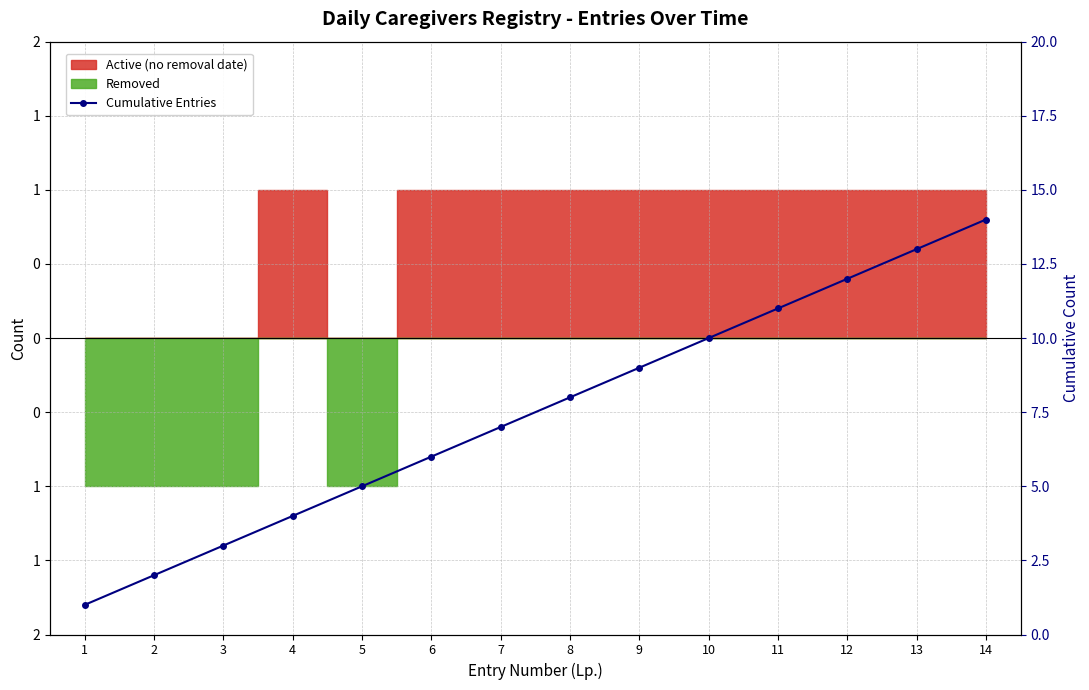

What is the value of the 12th point from the left?

12